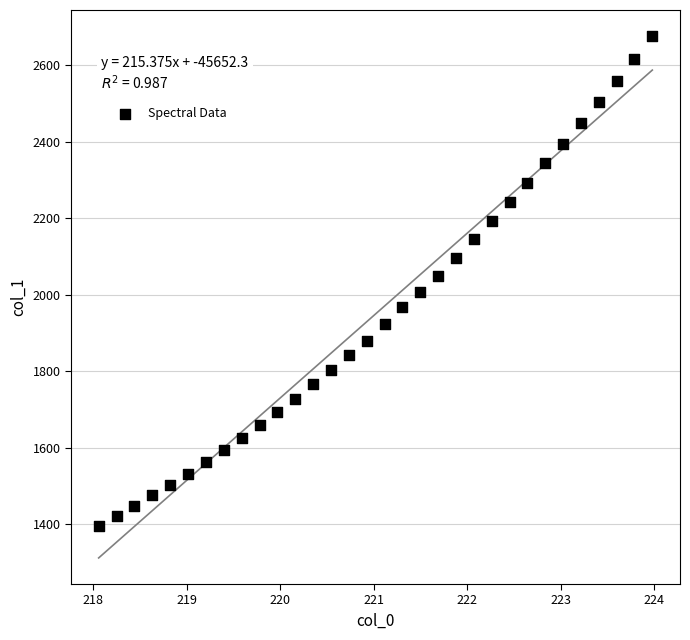

What is the range of X values (max minus min)?

5.9